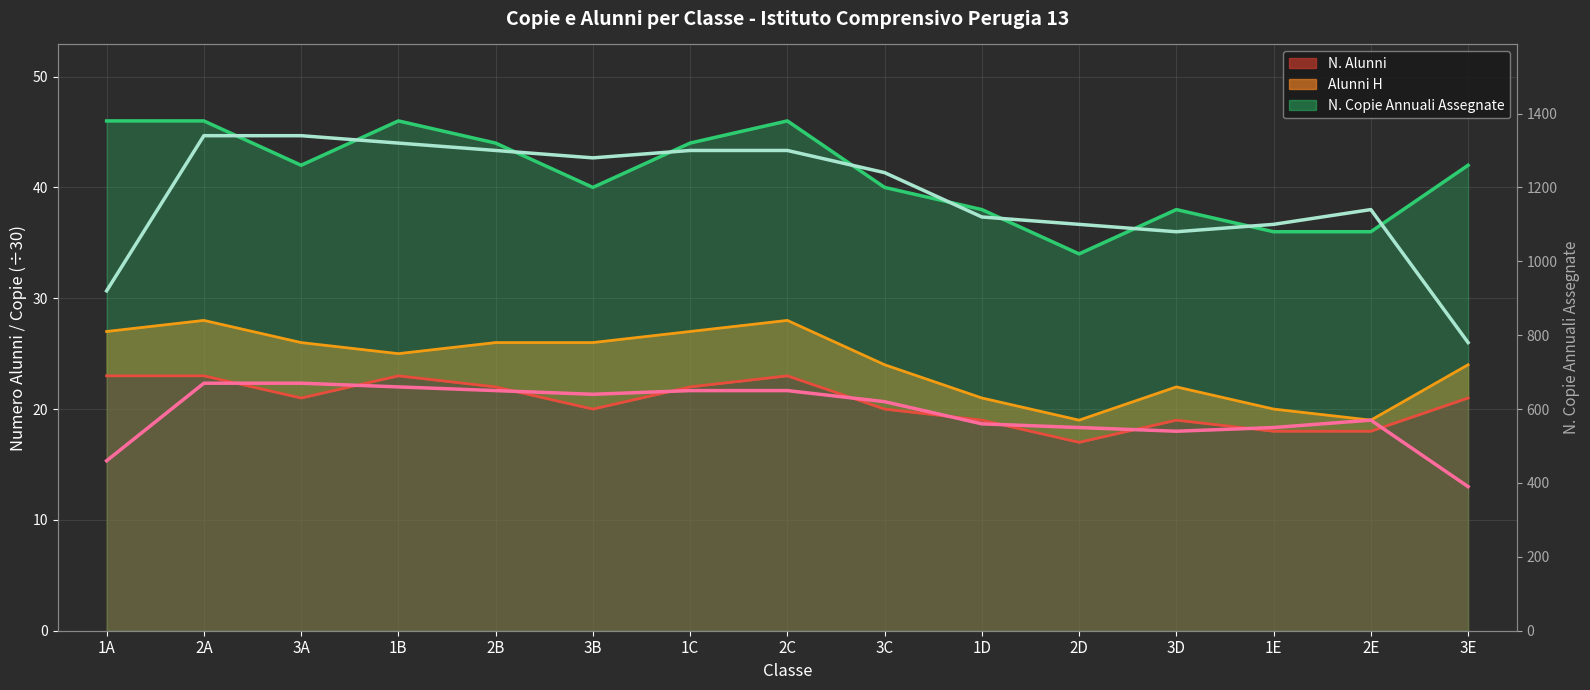

At which category is the sum across all series the highest?

1A